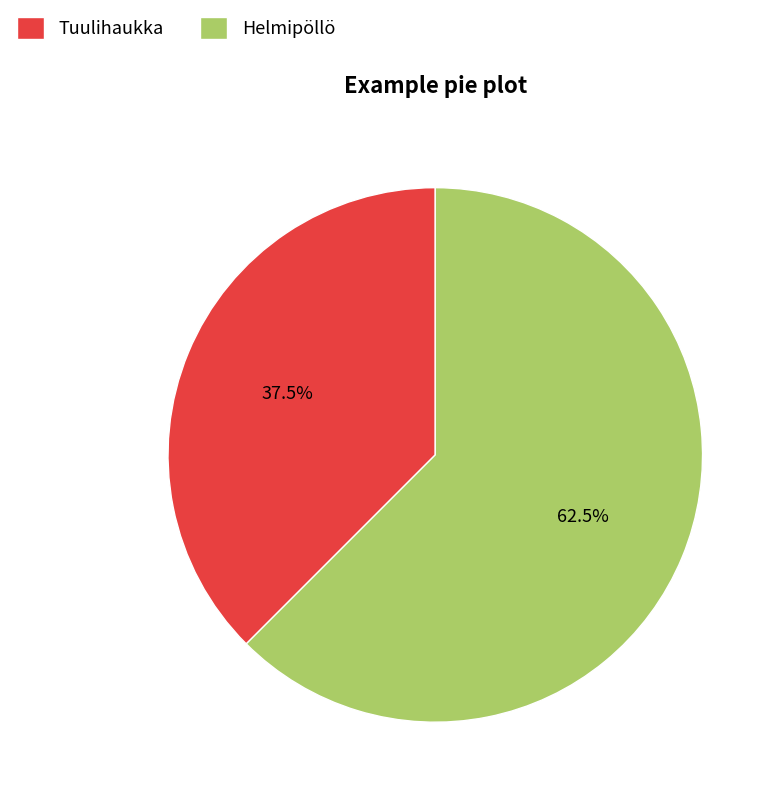

Is there a majority slice in this chart?

Yes